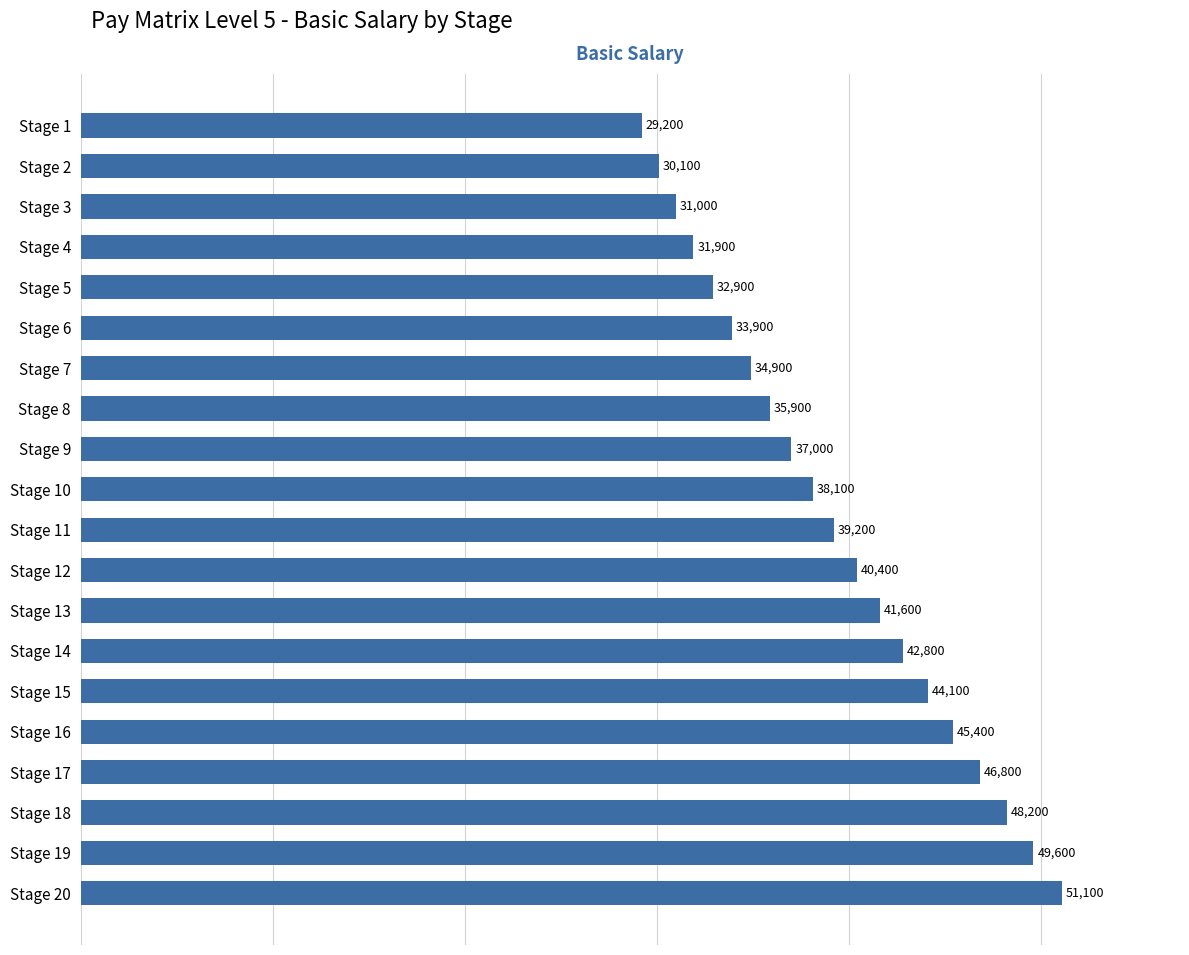

Reading bottom to top, extract all data points from this chart.

Stage 20=51100	Stage 19=49600	Stage 18=48200	Stage 17=46800	Stage 16=45400	Stage 15=44100	Stage 14=42800	Stage 13=41600	Stage 12=40400	Stage 11=39200	Stage 10=38100	Stage 9=37000	Stage 8=35900	Stage 7=34900	Stage 6=33900	Stage 5=32900	Stage 4=31900	Stage 3=31000	Stage 2=30100	Stage 1=29200